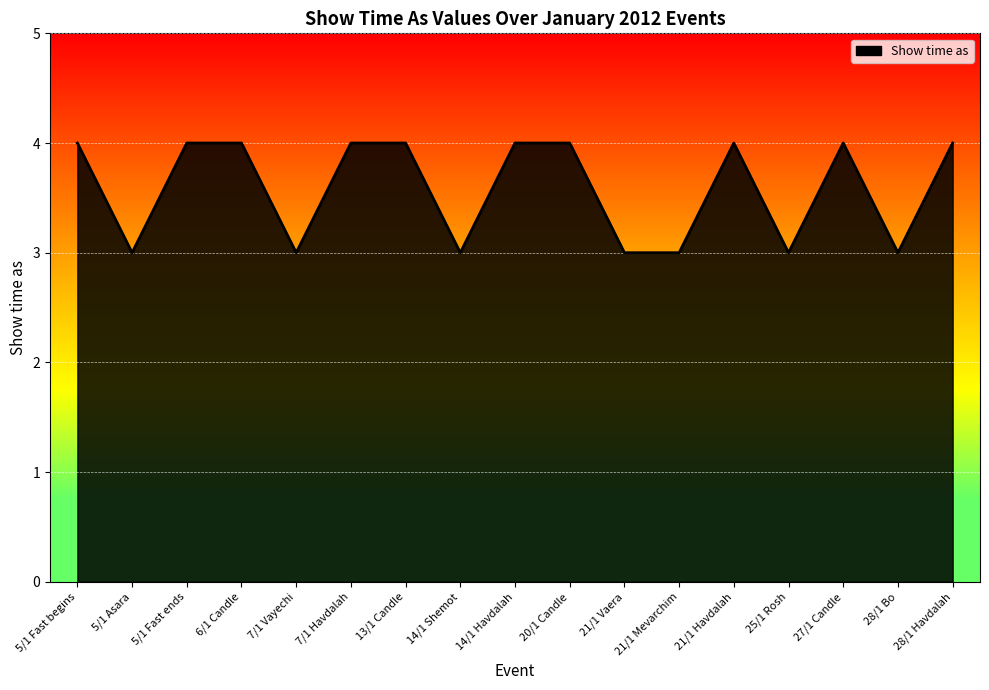

Is it true that the value at 21/1 Mevarchim is 3?

True